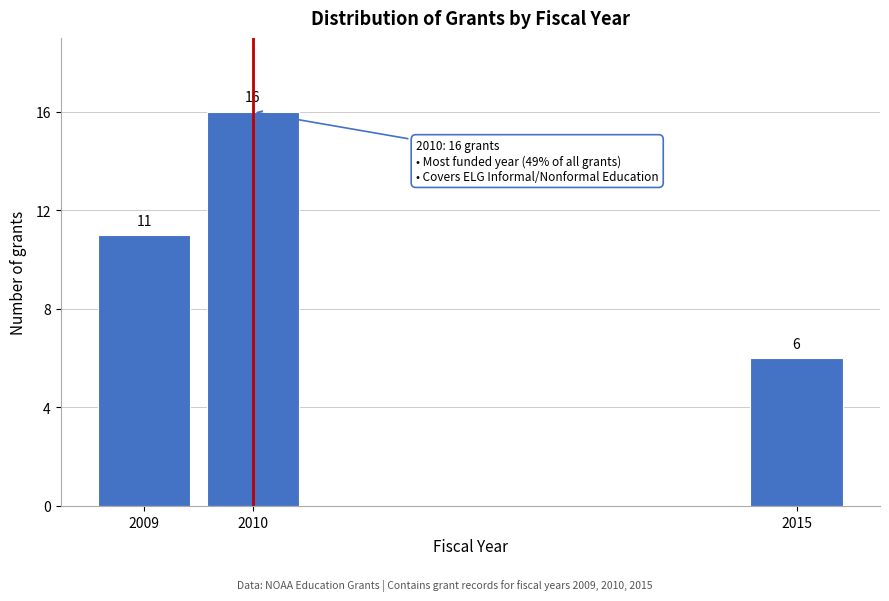

Reading left to right, extract all data points from this chart.

2009=11	2010=16	2015=6